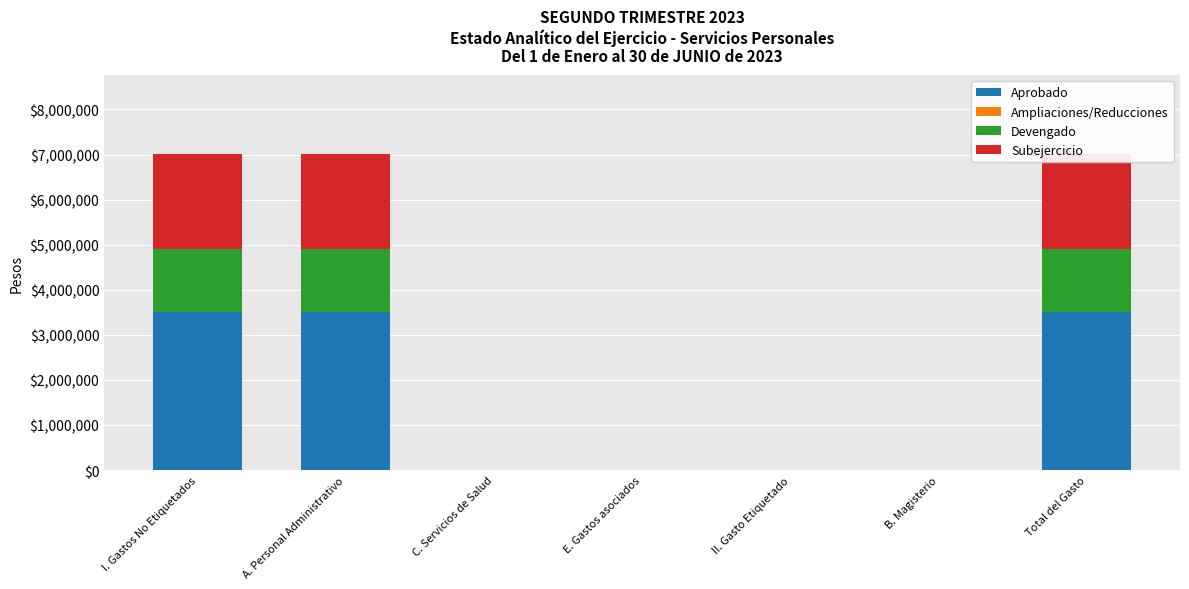

At A. Personal Administrativo, list the series in order from smallest to largest.

Ampliaciones/Reducciones, Devengado, Subejercicio, Aprobado